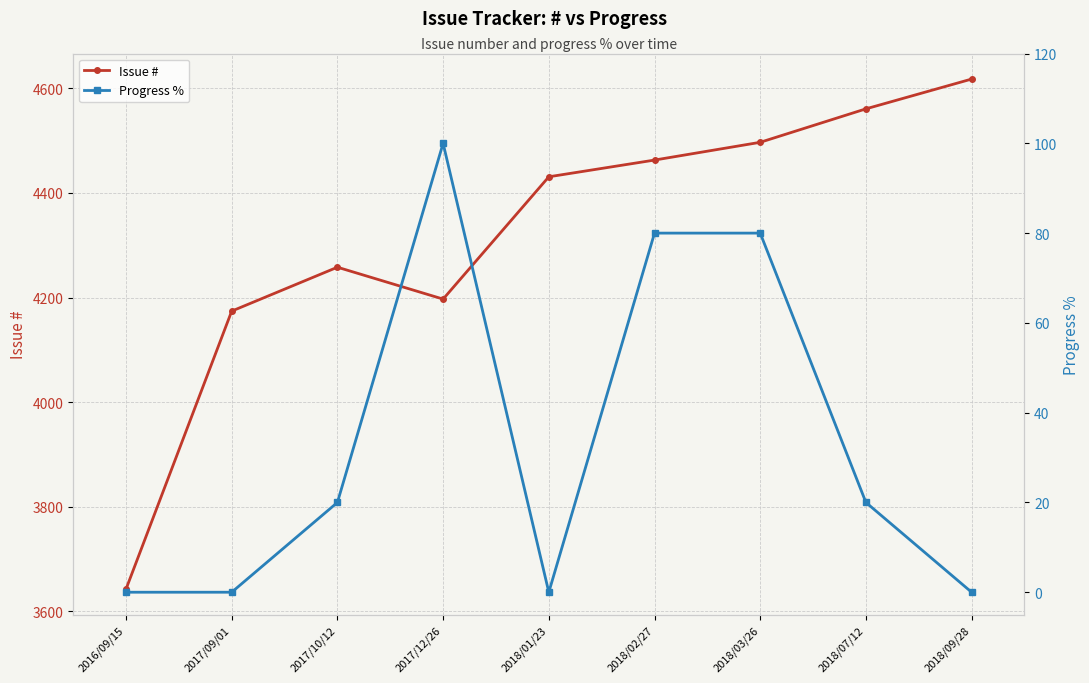

Which series changed the most between 2018/02/27 and 2018/09/28?

Issue #